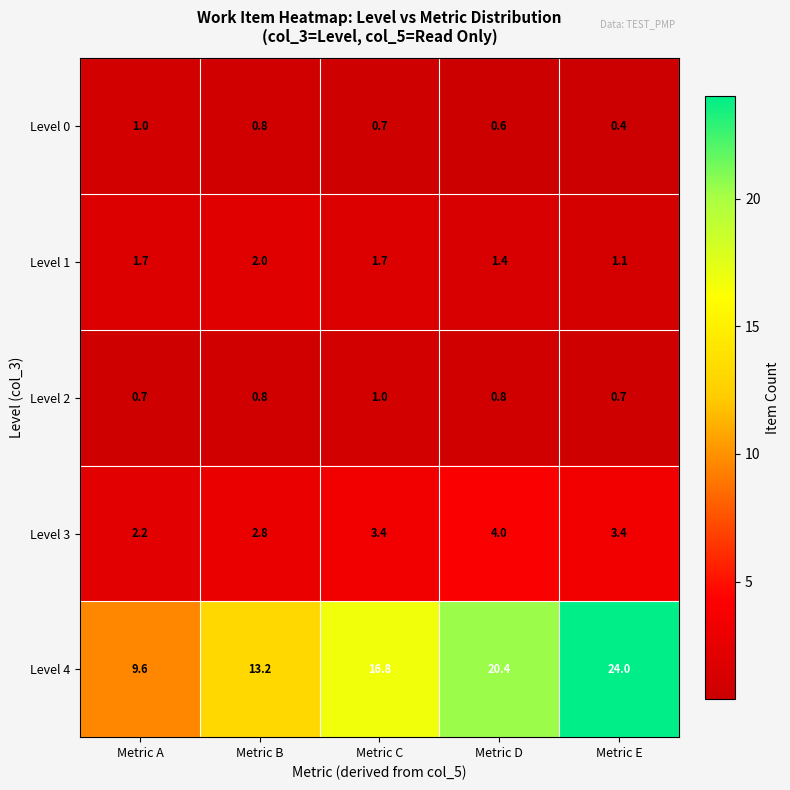

What is the sum of the Level 3 values at Metric A and Metric B?

5.0